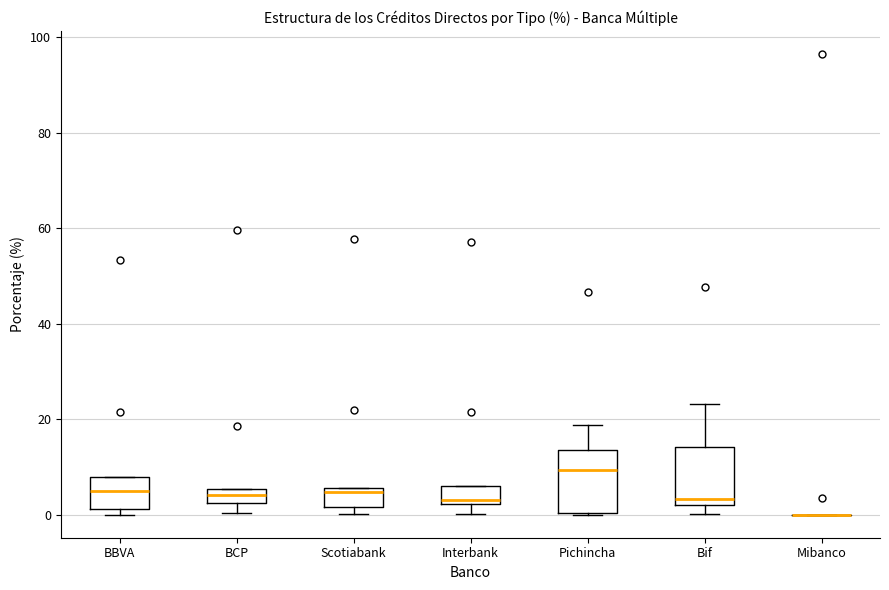

Where does the lower whisker of the box for Interbank end on the y-axis? The values are not printed on the chart, so give them approximately, as read against the axis.

0